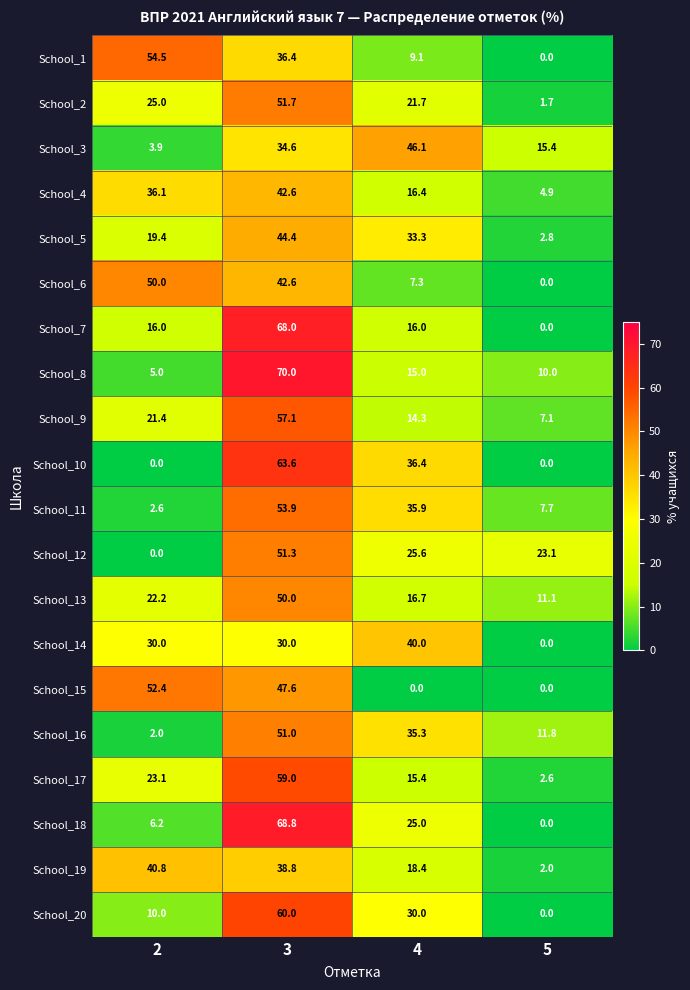

Where is School_10 nearest to the value 31?

4